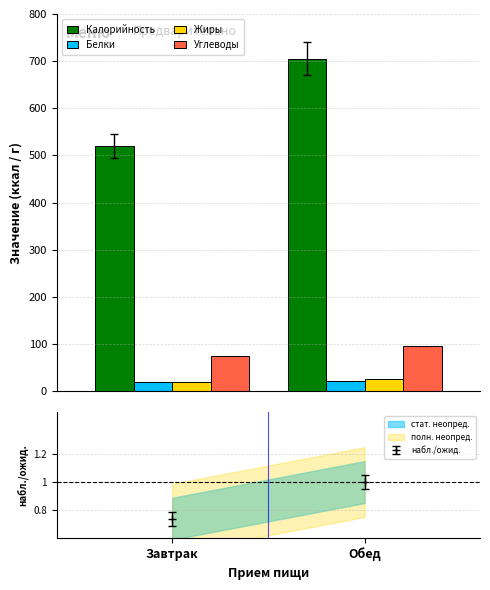

Reading left to right, what are all the values shown in this chart?

Калорийность: Завтрак=520	Обед=705
Белки: Завтрак=19	Обед=22
Жиры: Завтрак=19	Обед=25
Углеводы: Завтрак=74	Обед=96